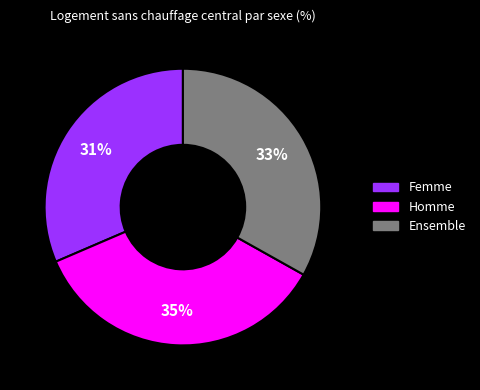

Does any single category account for the majority?

No